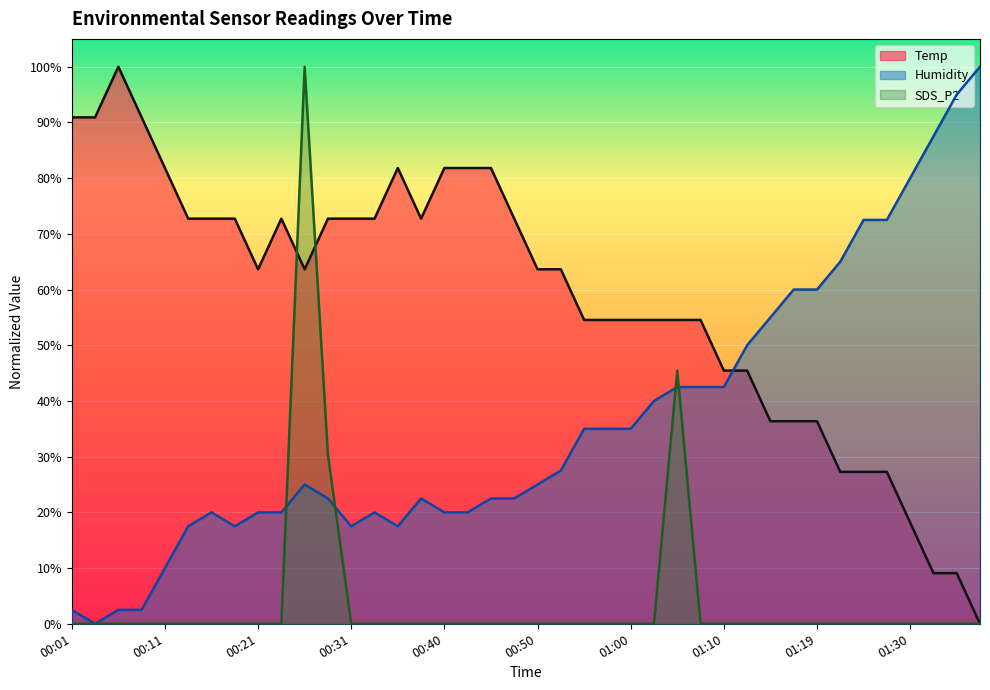

What is the value of the Temp point at the 39th from the left?

9.1